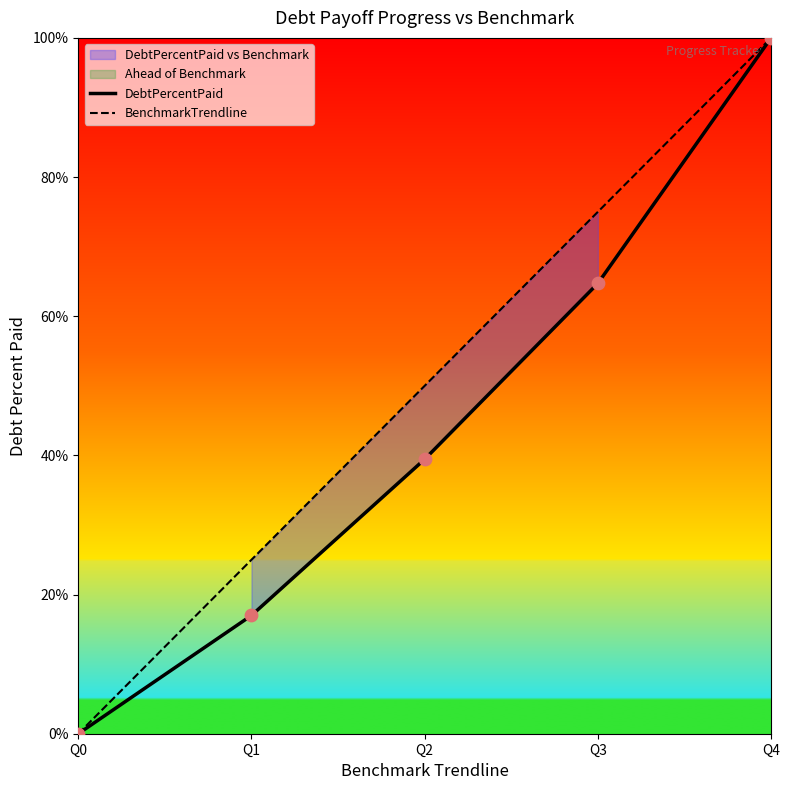

Which series has the largest total across all categories?

BenchmarkTrendline